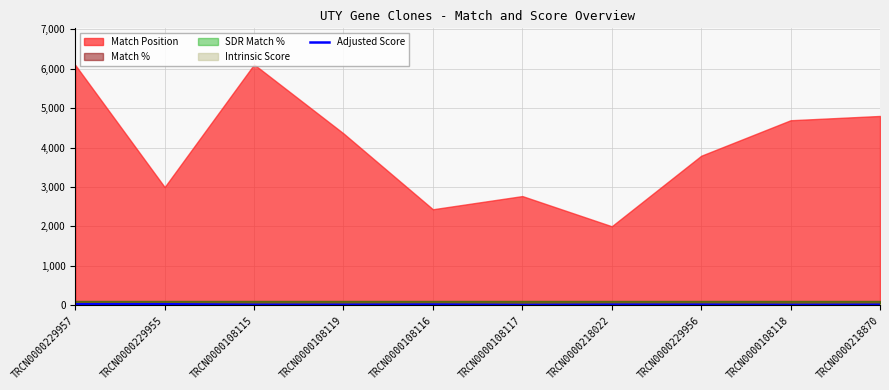

Is it true that the value at TRCN0000108119 is 6.9?

True